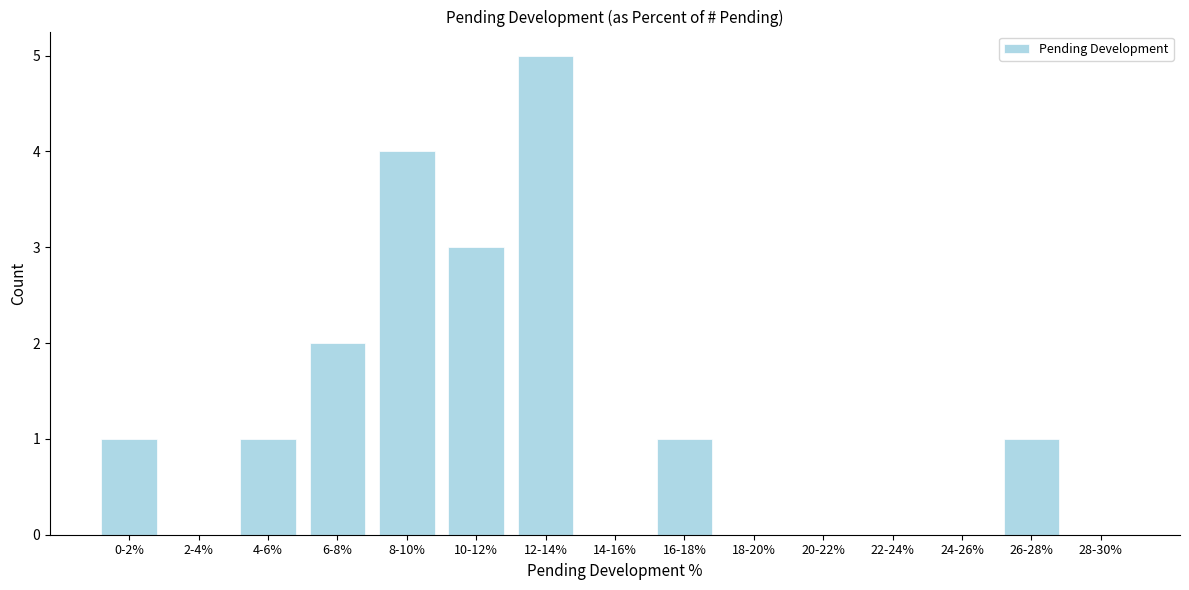

Reading left to right, list all the values displayed in this chart.

0-2%=1	2-4%=0	4-6%=1	6-8%=2	8-10%=4	10-12%=3	12-14%=5	14-16%=0	16-18%=1	18-20%=0	20-22%=0	22-24%=0	24-26%=0	26-28%=1	28-30%=0